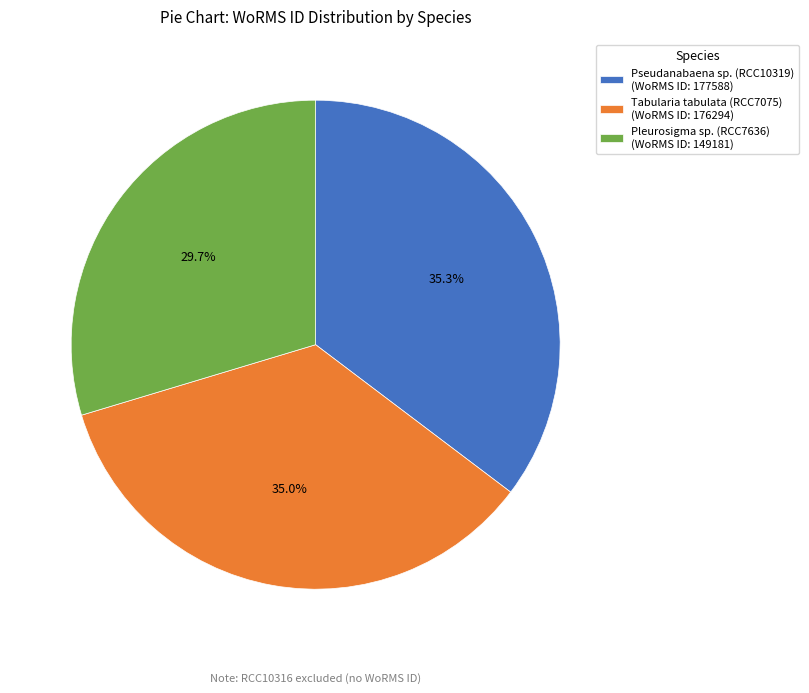

Does Pseudanabaena sp. (RCC10319) (WoRMS ID: 177588) account for over 50% of the chart?

No